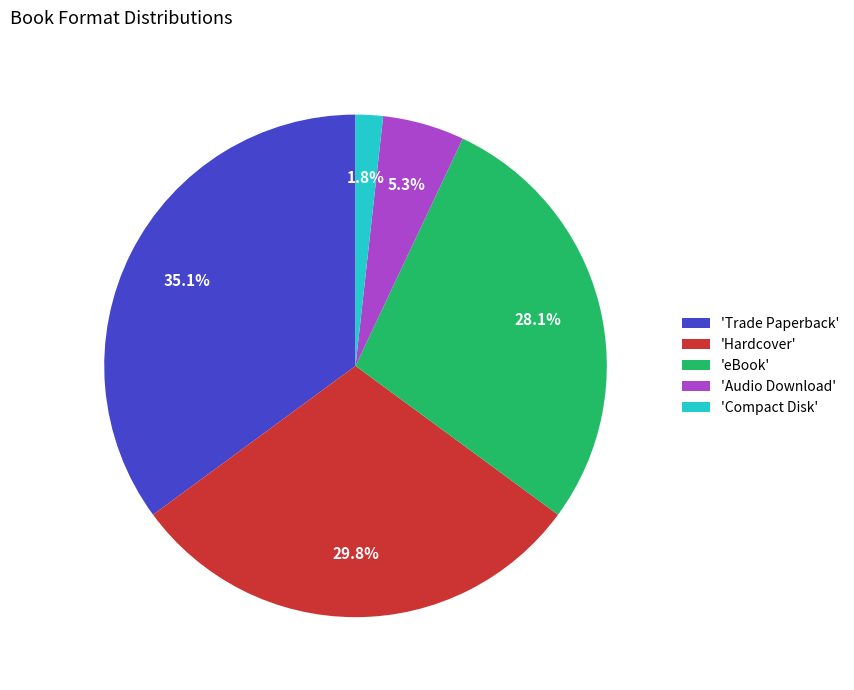

How many slices are in this pie chart?

5